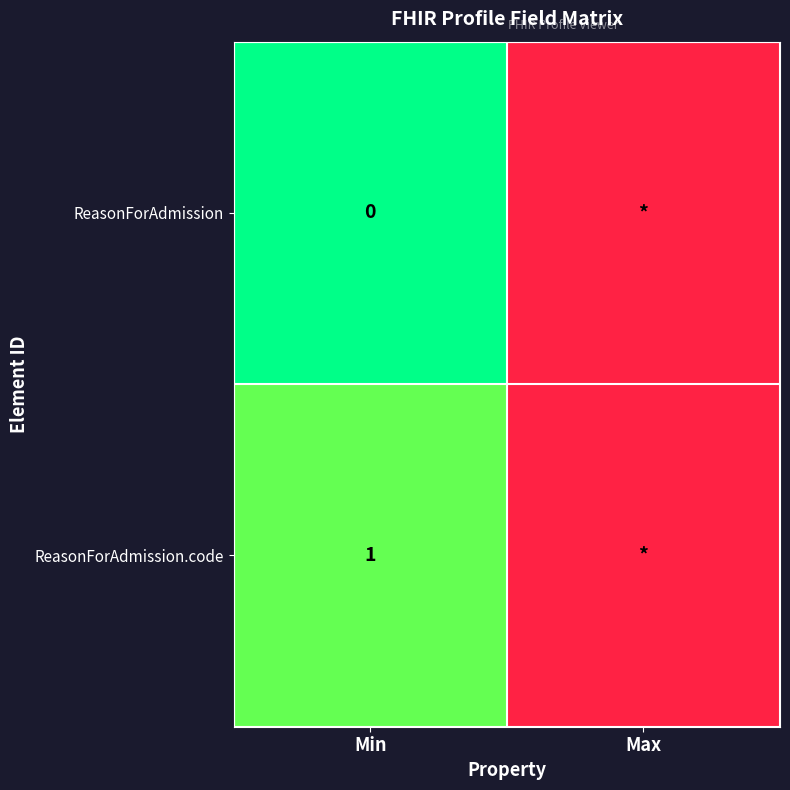

Is it true that ReasonForAdmission.code equals 2 at Min?

False